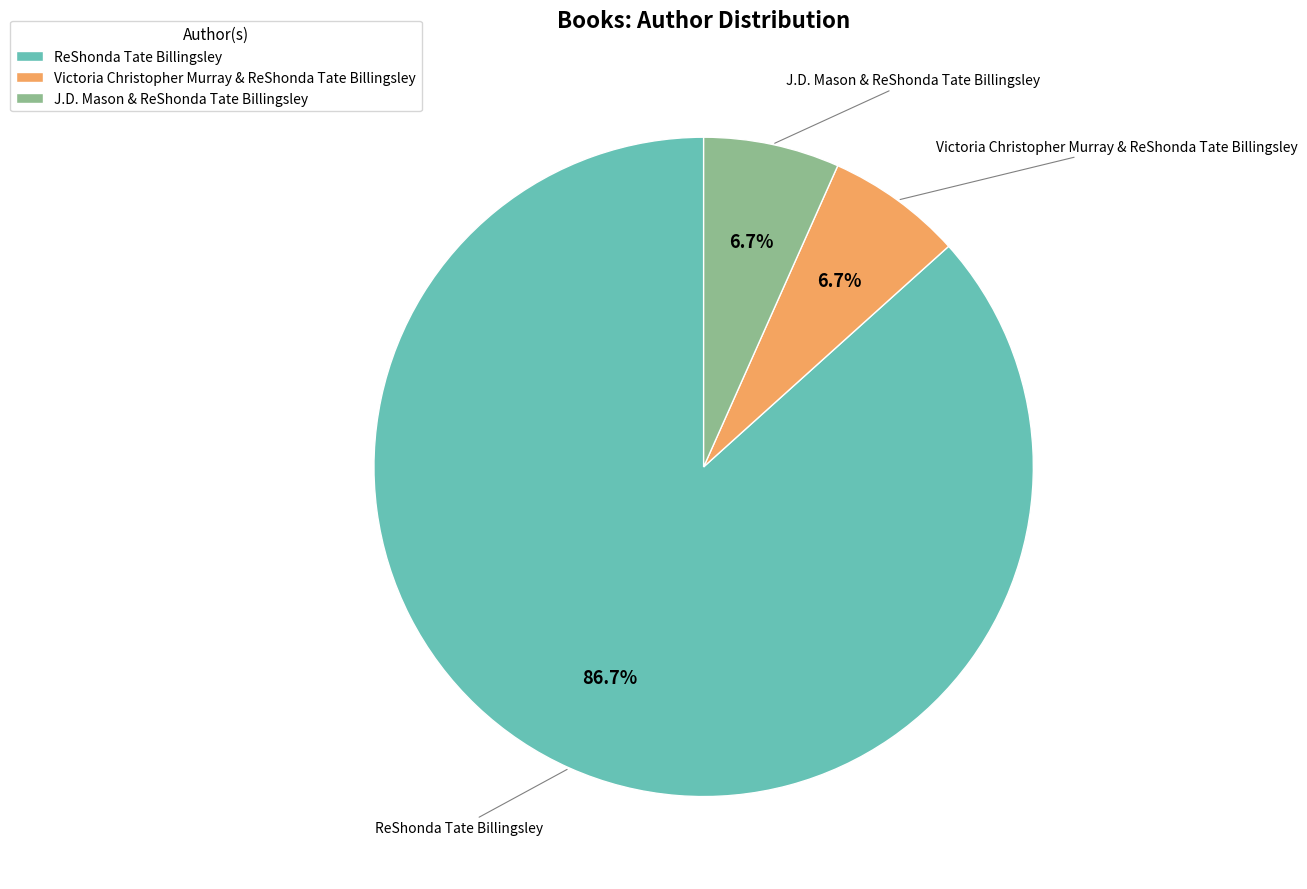

Which category has the biggest portion of the pie?

ReShonda Tate Billingsley